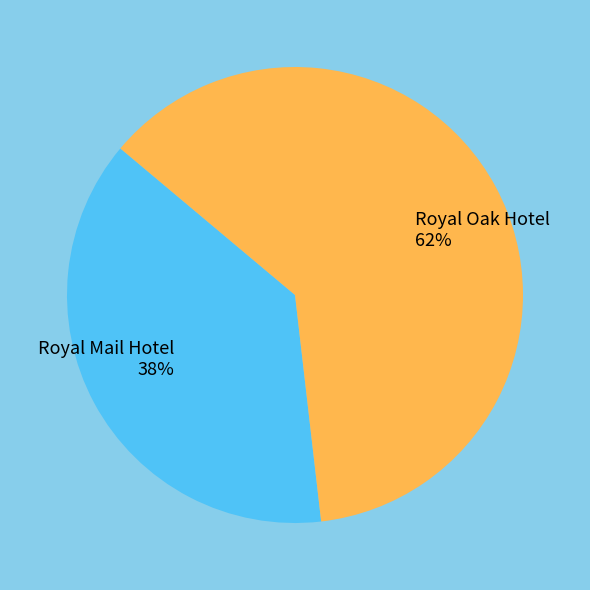

Between Royal Mail Hotel and Royal Oak Hotel, which is larger?

Royal Oak Hotel